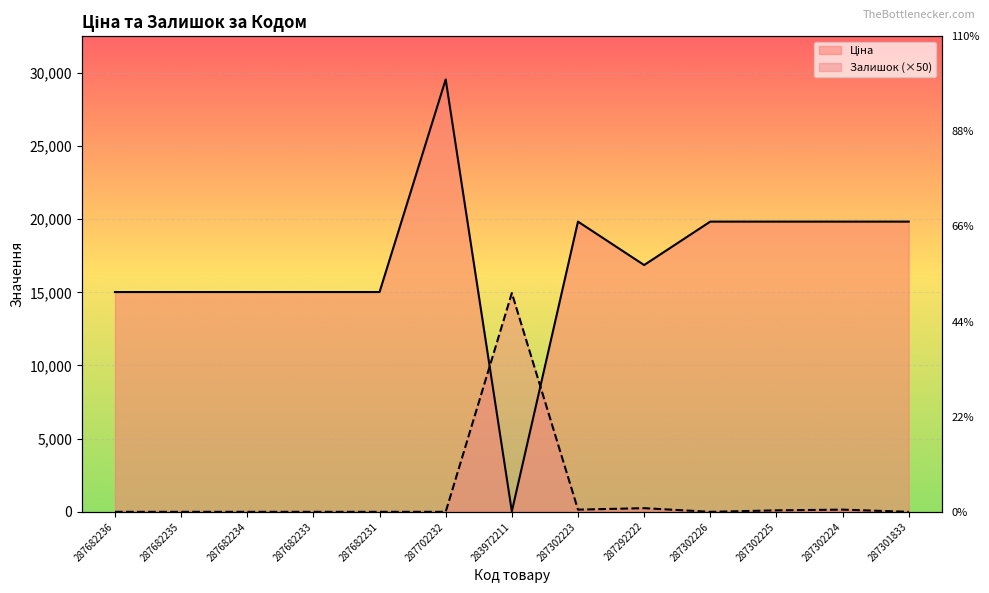

How many data points in Ціна are above 16863?

7